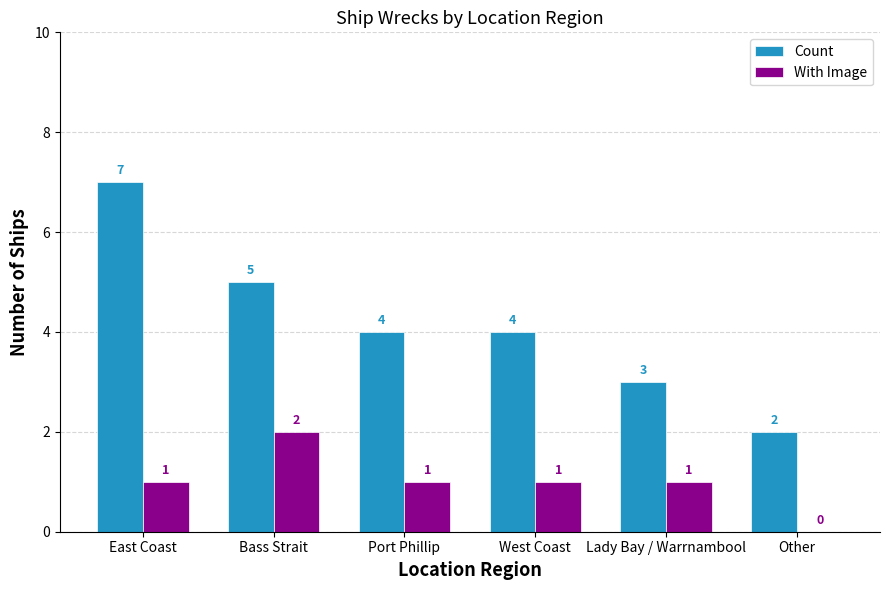

True or false: With Image has a value of 1 at East Coast.

True